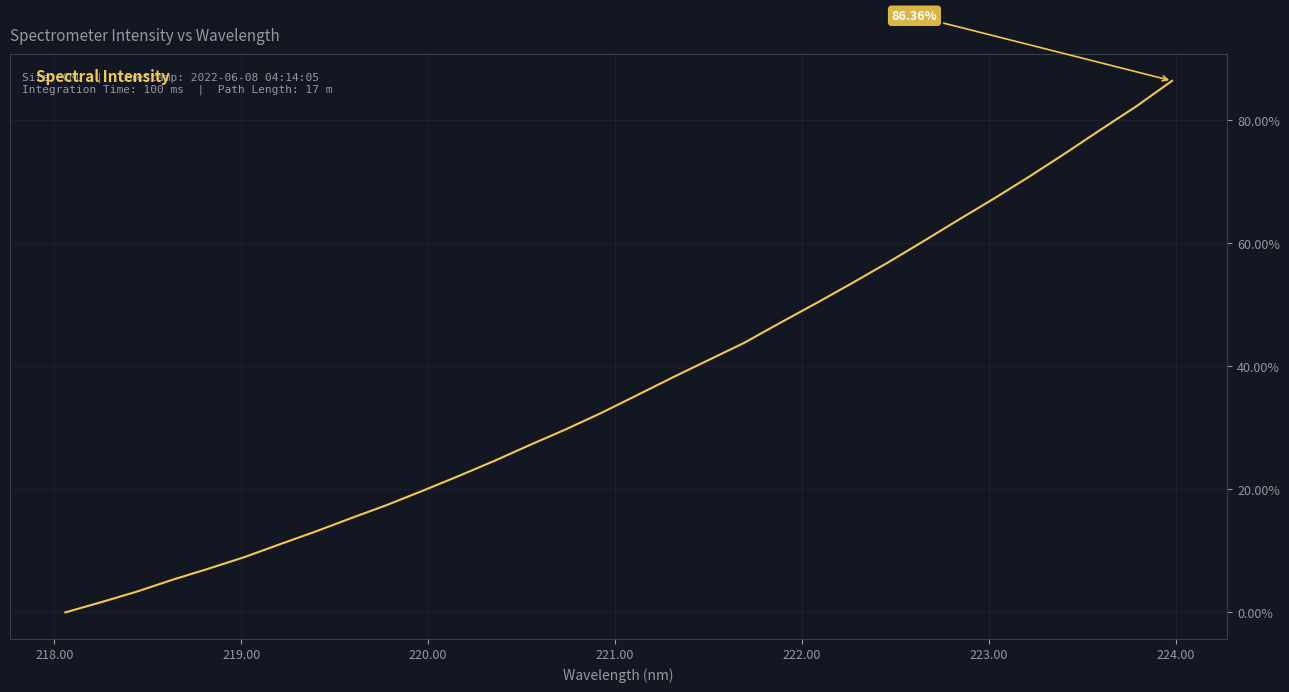

What is the difference between the maximum and minimum values?

86.4